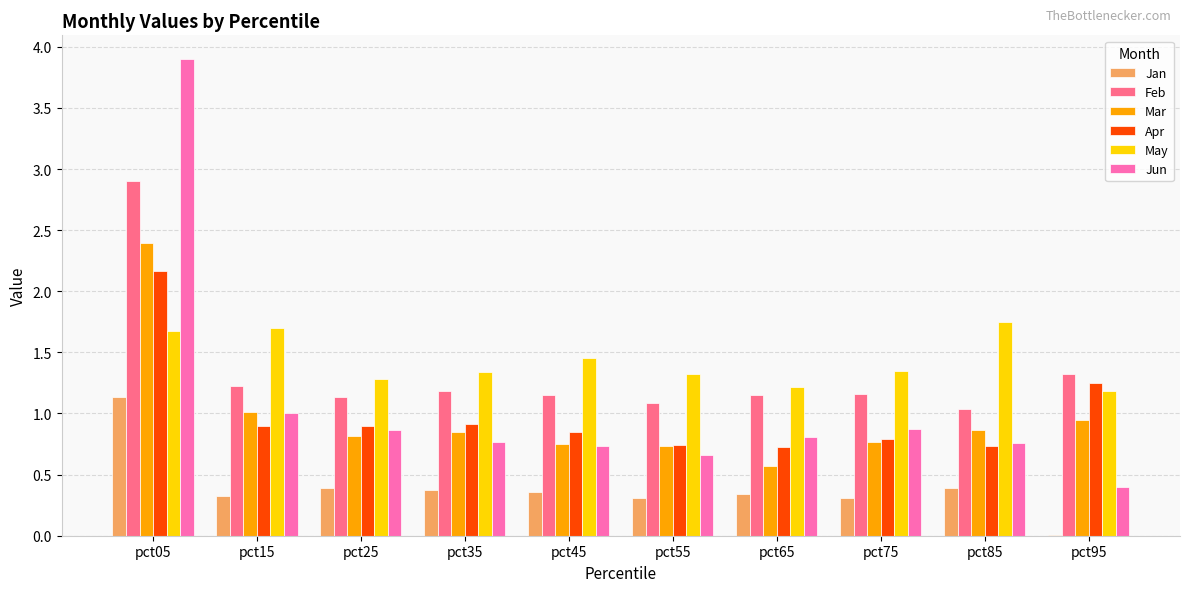

What is the total value across all series at pct65?

4.8